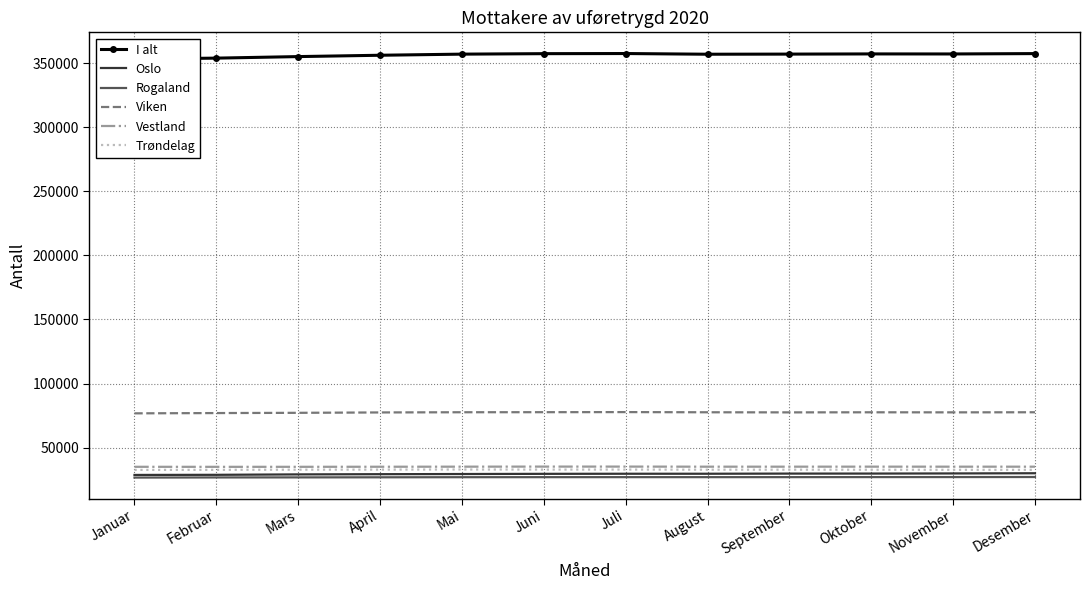

Where is I alt nearest to the value 355466?

Mars